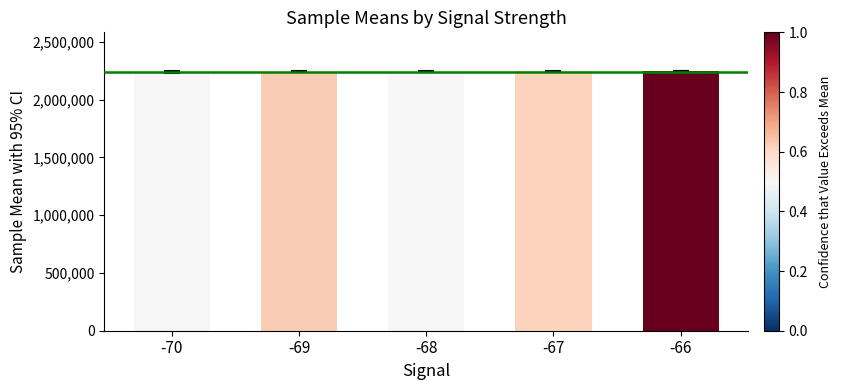

What is the sum of the values at -66 and -67?

4487435.0